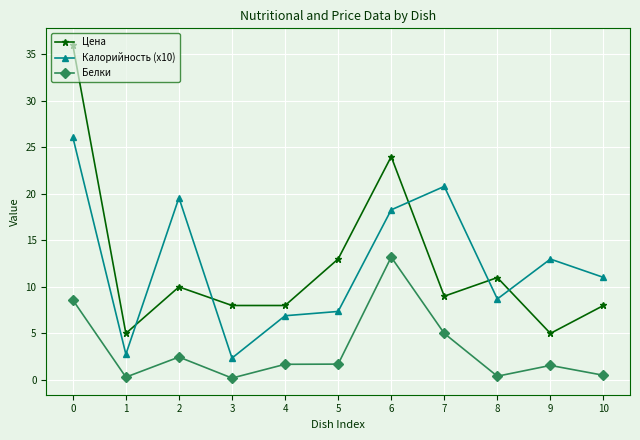

What is the sum of the Белки values at 1 and 7?

5.3